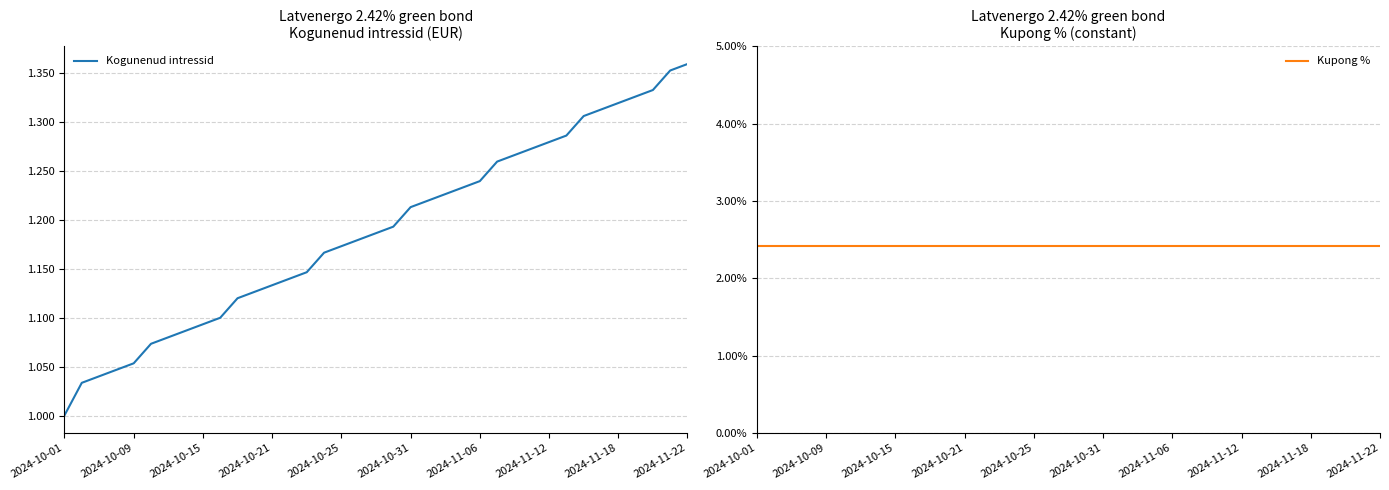

True or false: Kupong % and Kogunenud intressid cross at least once.

False